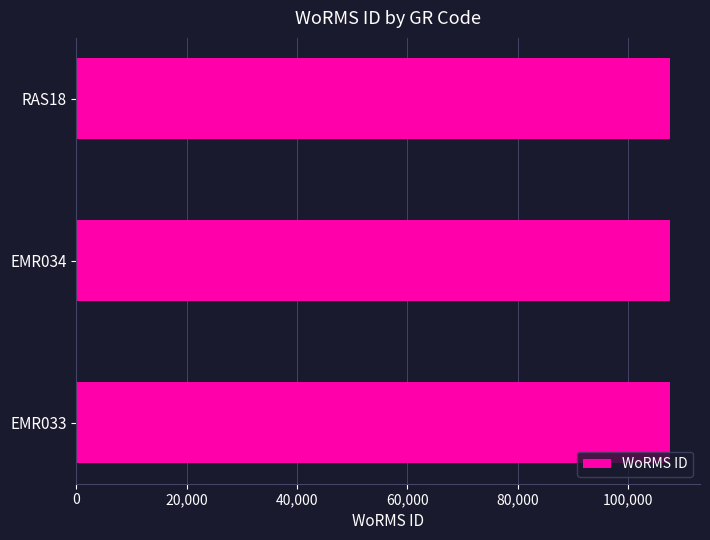

The value at RAS18 is 107616. True or false?

True